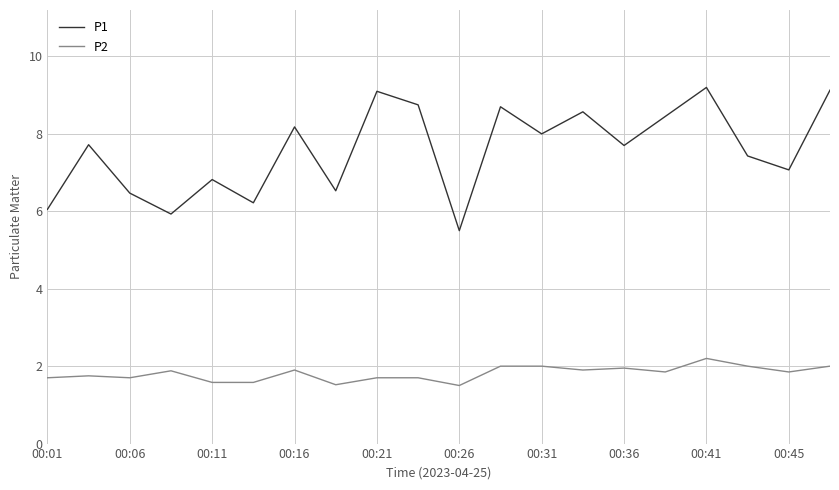

True or false: P1 and P2 cross at least once.

False